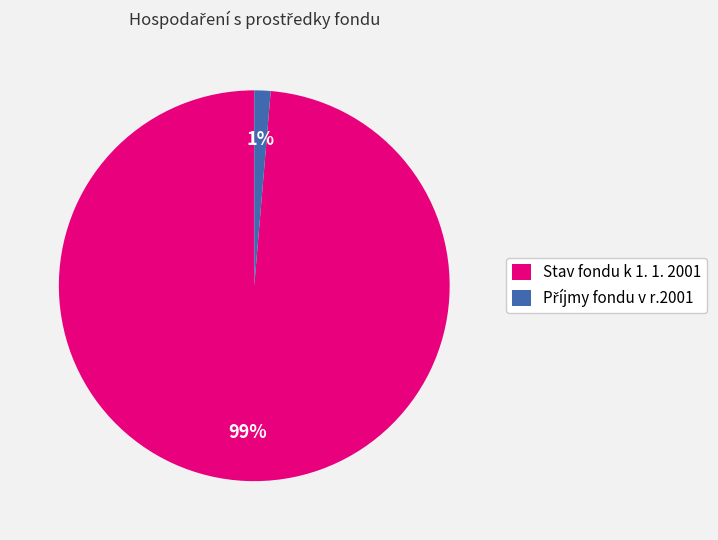

How many segments does this pie chart have?

2